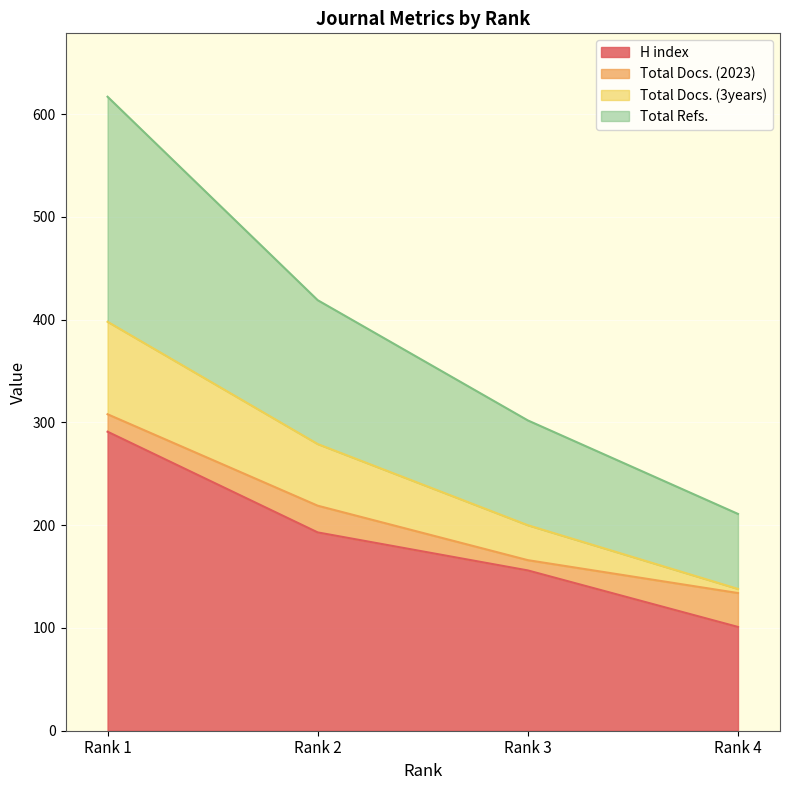

What is the lowest value of the H index series?

101